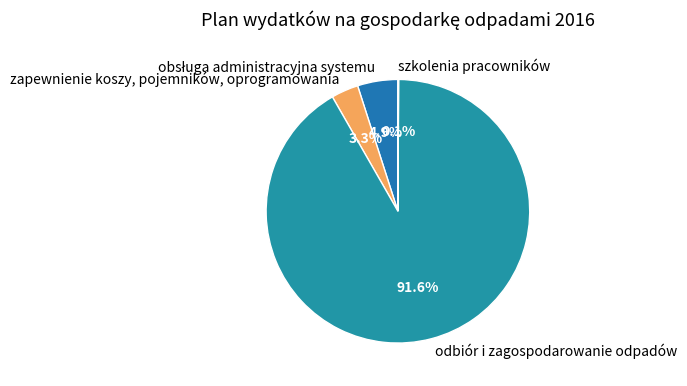

What percentage is the odbiór i zagospodarowanie odpadów slice, to the nearest percent?

92%